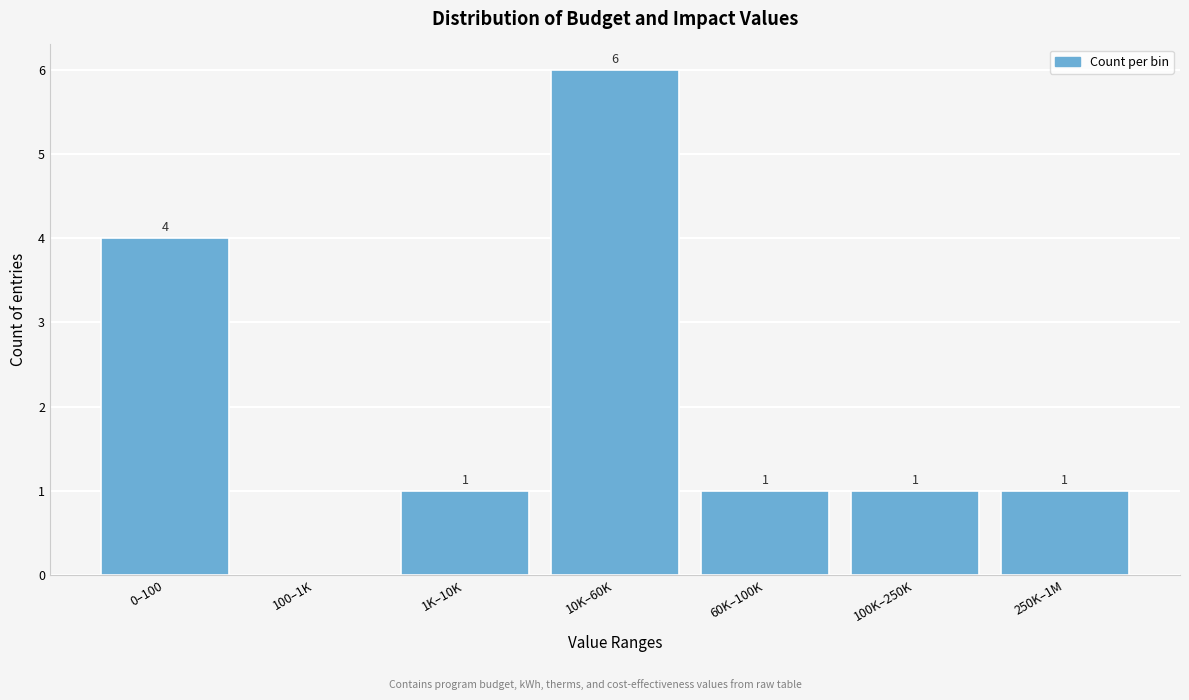

Reading left to right, list all the values displayed in this chart.

0–100=4	100–1K=0	1K–10K=1	10K–60K=6	60K–100K=1	100K–250K=1	250K–1M=1